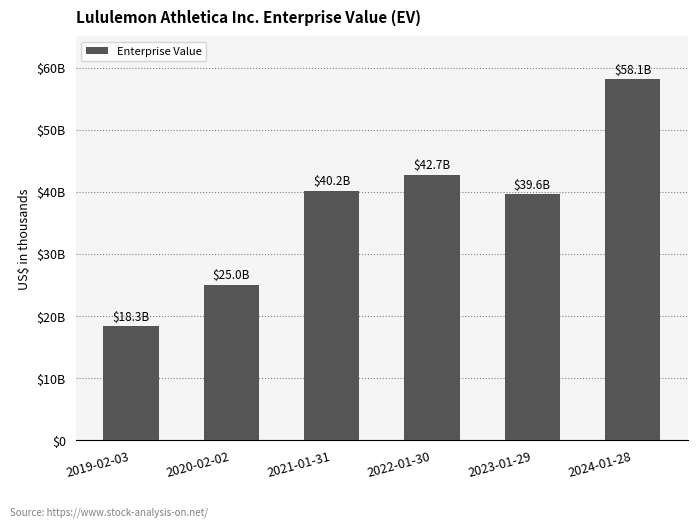

What is the change in value from 2021-01-31 to 2022-01-30?

+2550737